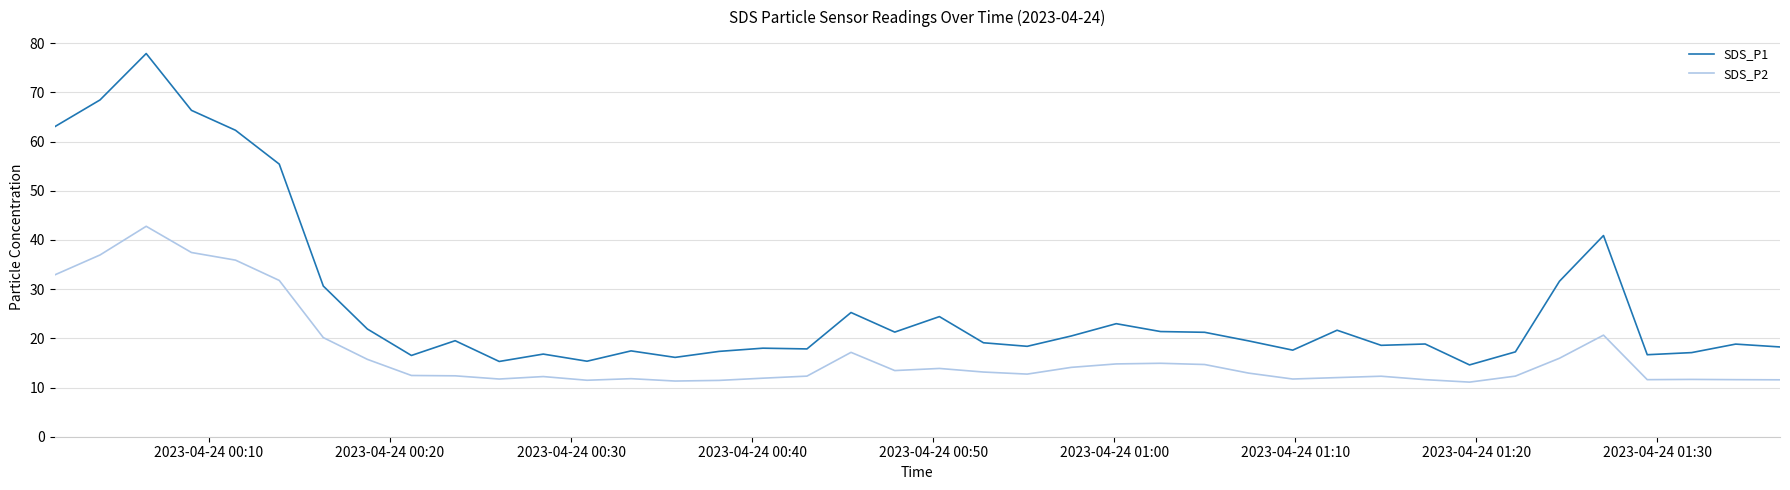

What is the maximum value for SDS_P1?

77.9